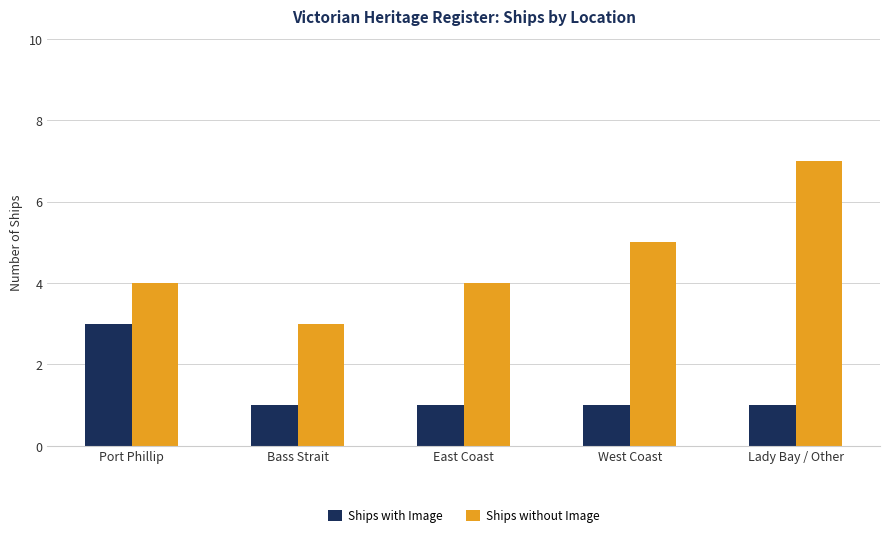

Rank the series at East Coast from highest to lowest value.

Ships without Image, Ships with Image